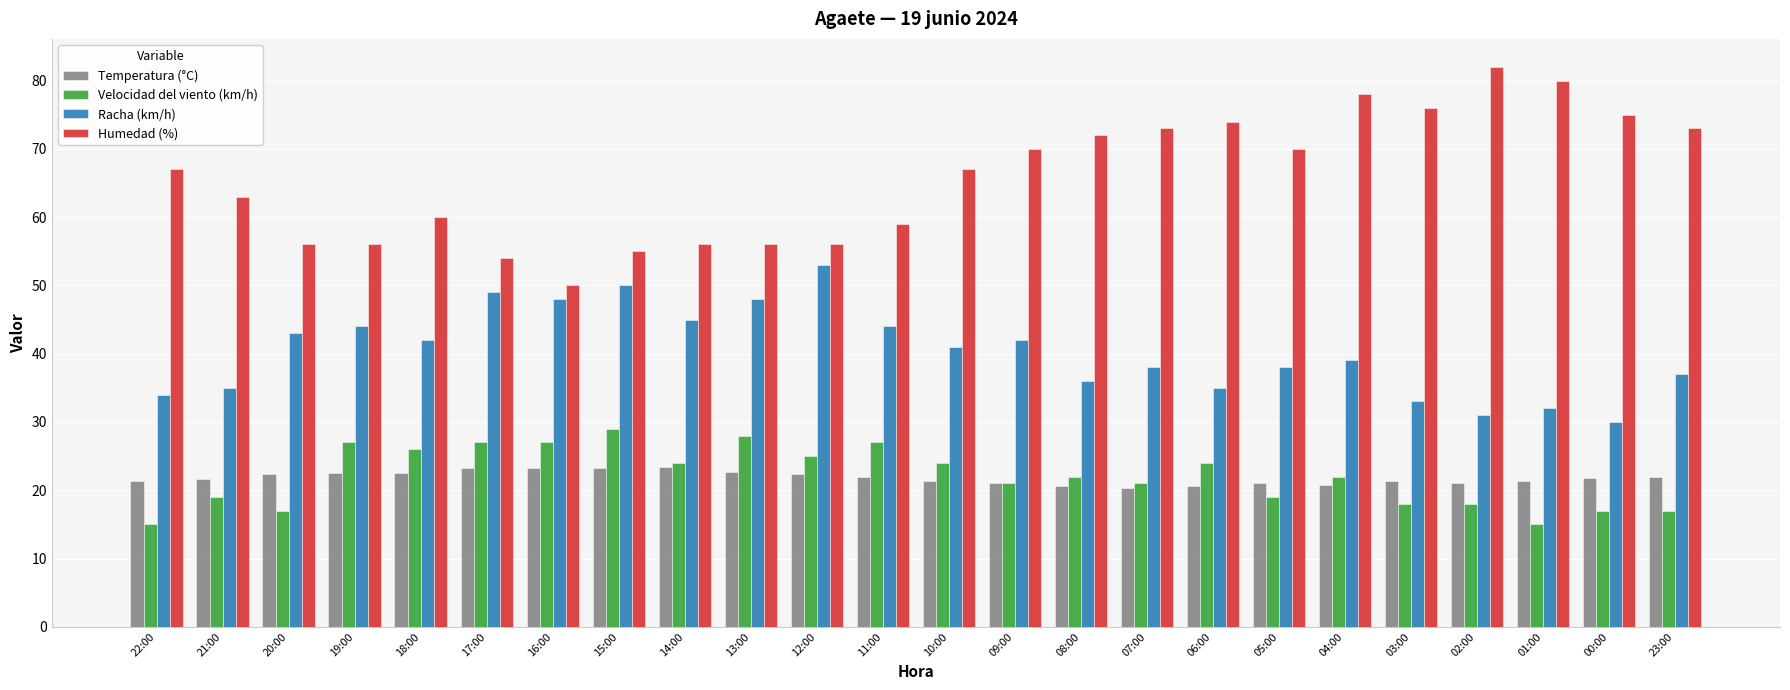

Which series has the largest total across all categories?

Humedad (%)